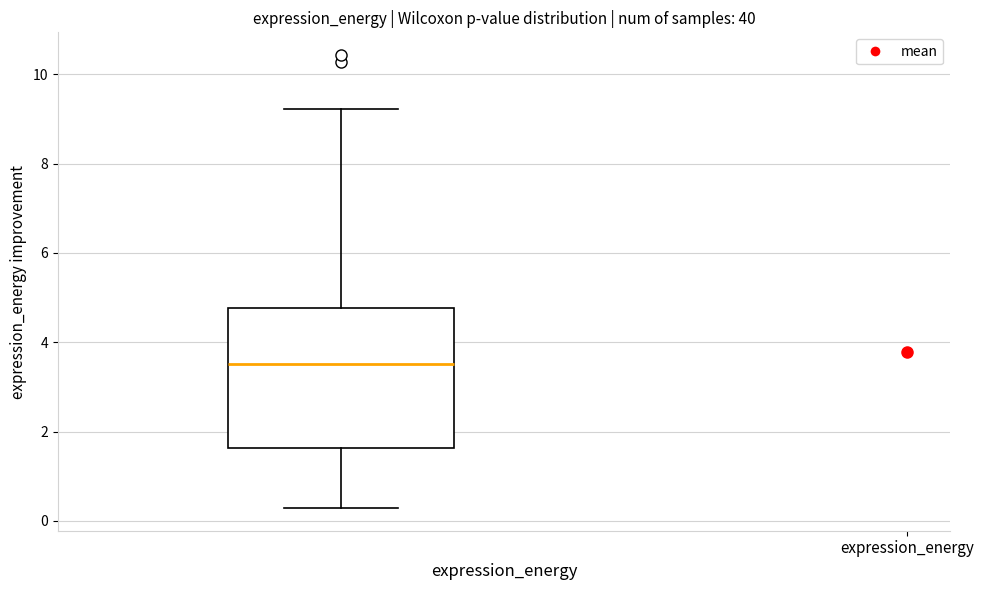

Read this box plot against the y-axis: the position of the median line, the range covered by the box, and the ends of both whiskers. The values are not printed on the chart, so give them approximately, as read against the axis.

median 3.6, box 1.6 to 4.8, whiskers 0.2 to 9.2